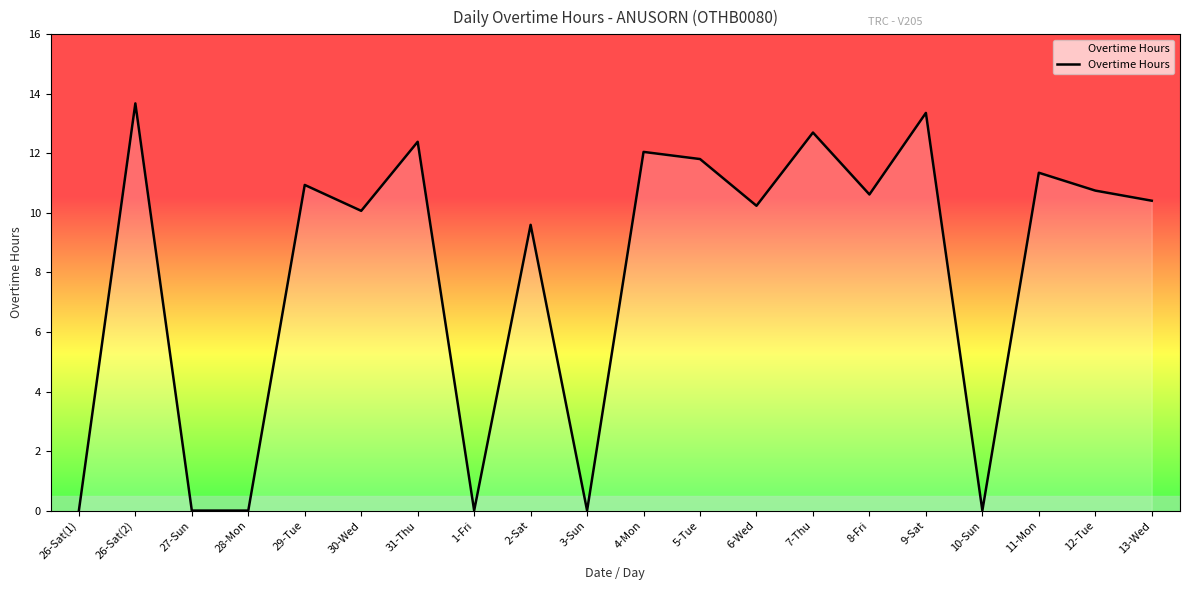

Where is the data nearest to the value 6?

2-Sat